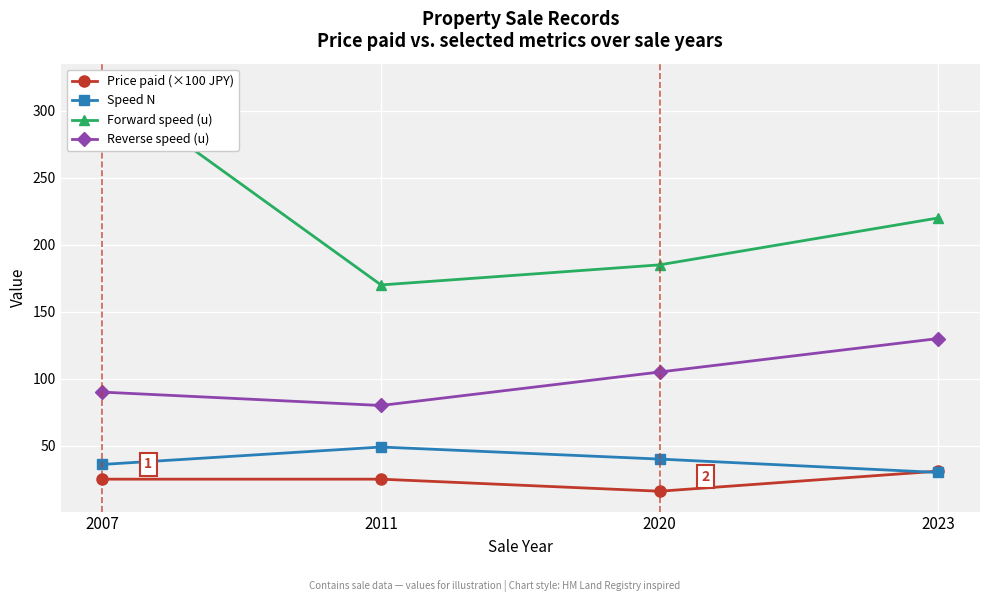

At which label does Price paid (×100 JPY) reach its peak?

2023